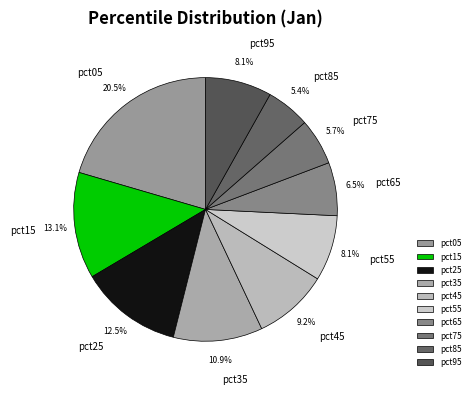

What is the total percentage of pct35 and pct75?

16.6%